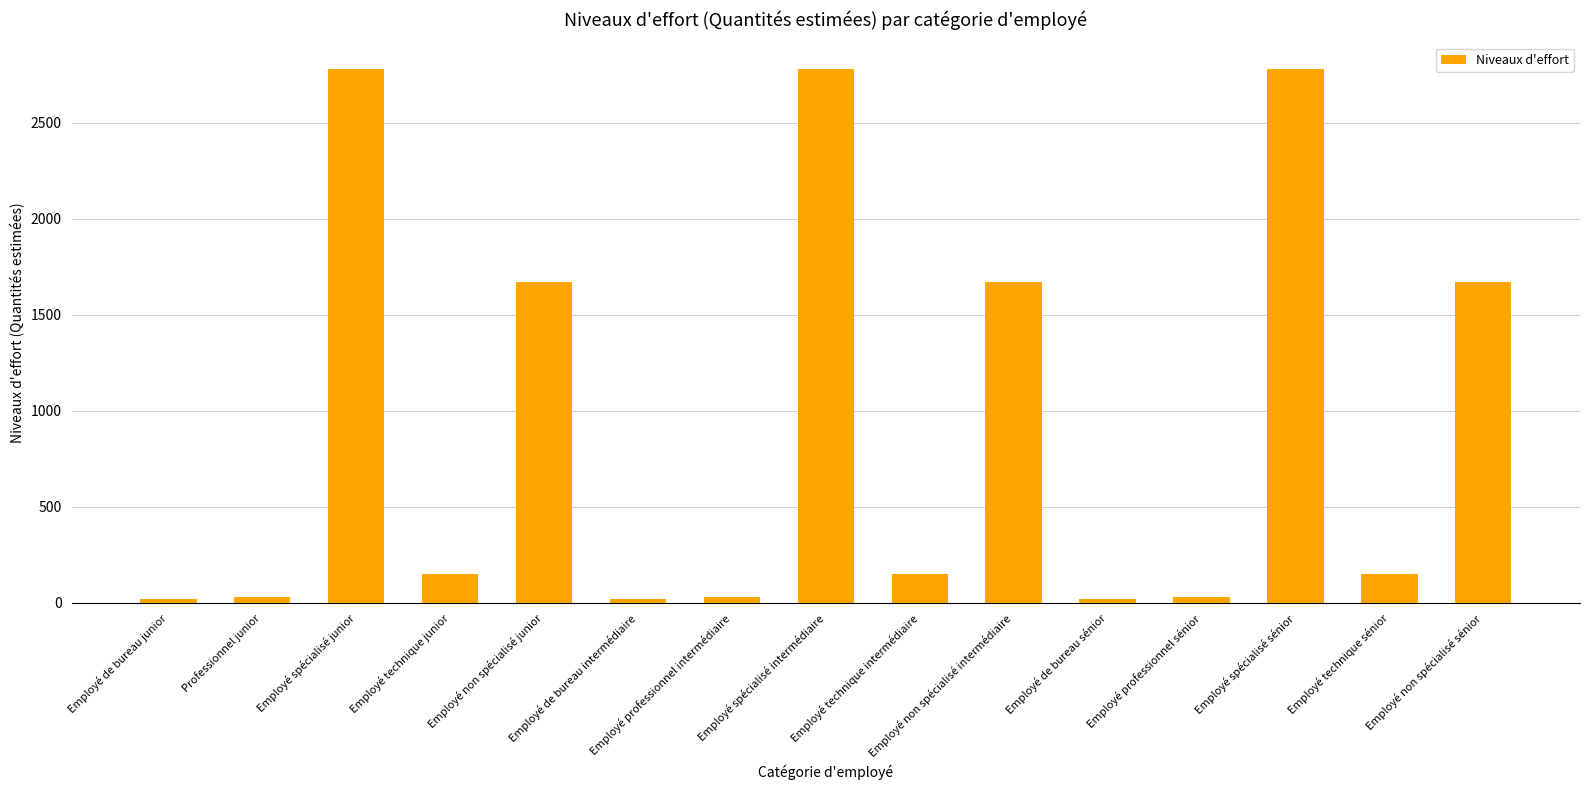

Between Employé de bureau sénior and Employé non spécialisé intermédiaire, which is larger?

Employé non spécialisé intermédiaire